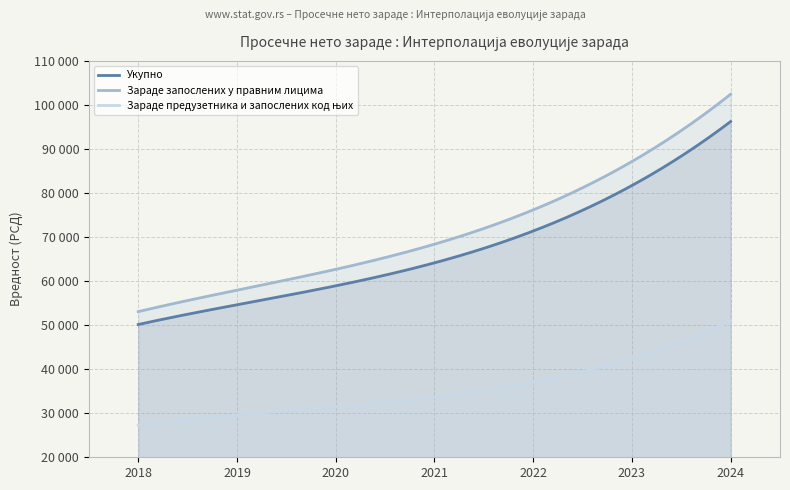

What is the sum of all Укупно values?

477144